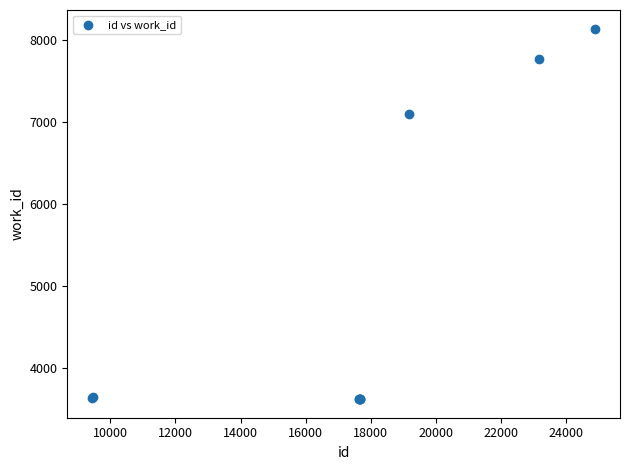

What Y value in the scatter plot is closest to 5875?

7097